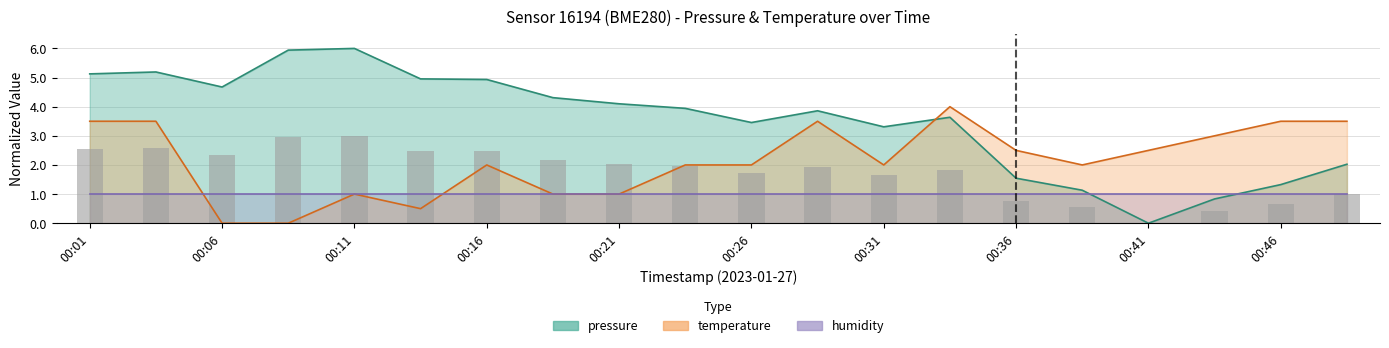

The value of pressure at 00:03 is 3.6. True or false?

False